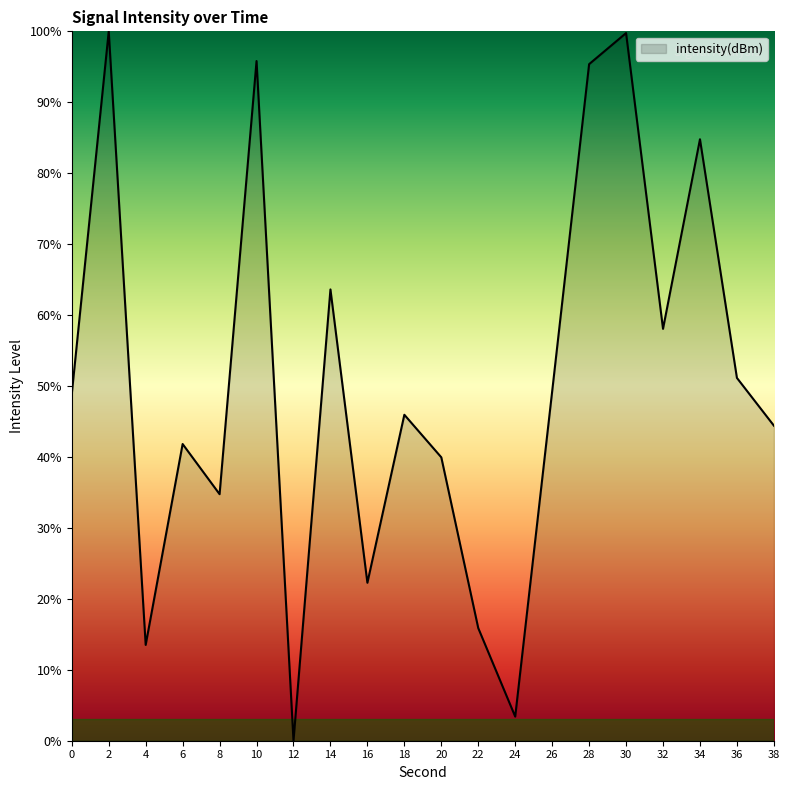

True or false: there are more than 0 points higher than both neighbors.

True